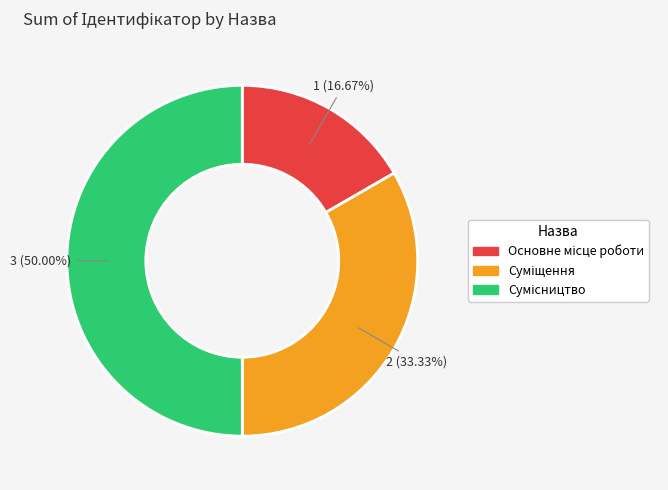

Which category has the smallest portion of the pie?

Основне місце роботи